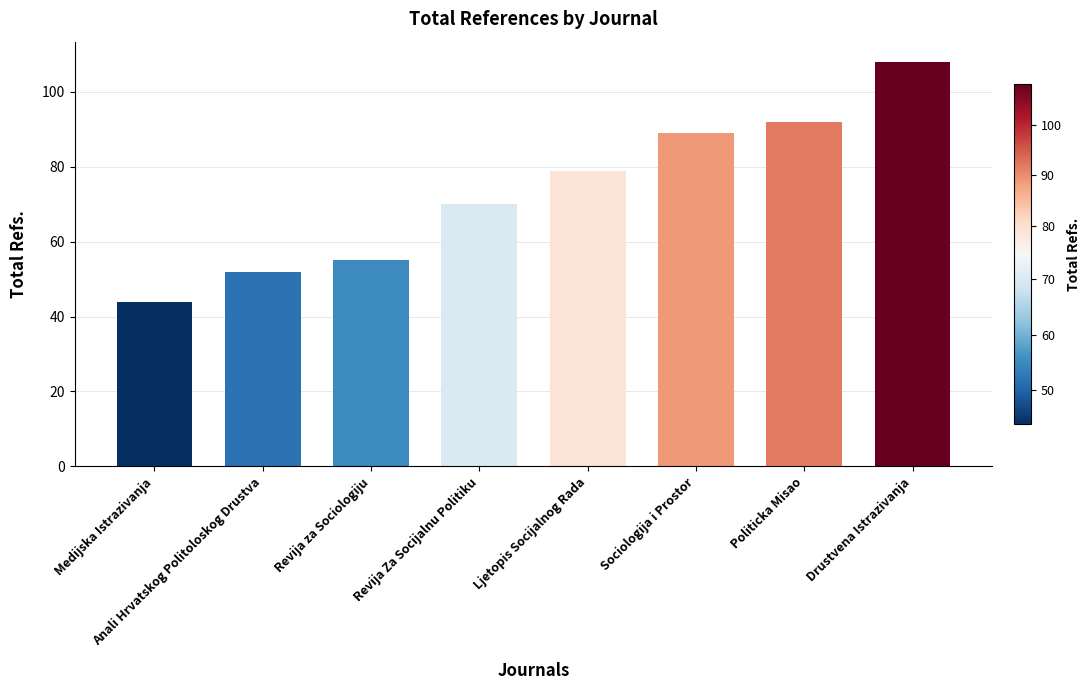

Which category has the highest value across all series?

Drustvena Istrazivanja